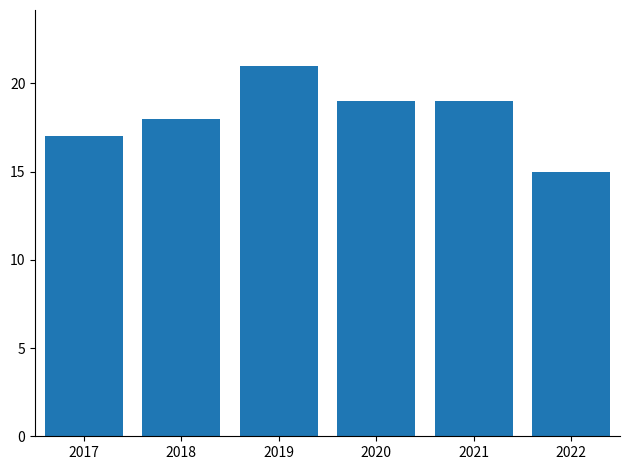

What value does the data have at 2018?

18